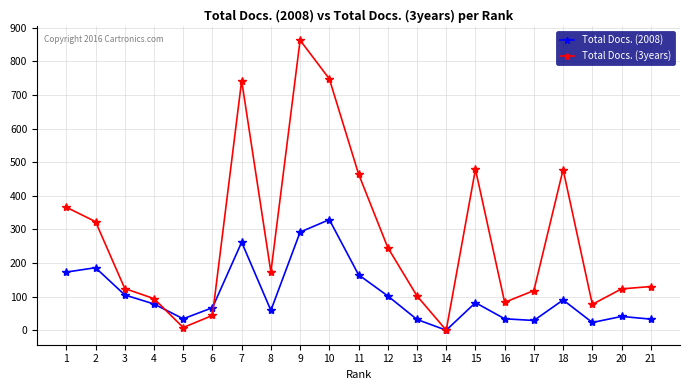

At which label does Total Docs. (3years) first exceed 130?

1